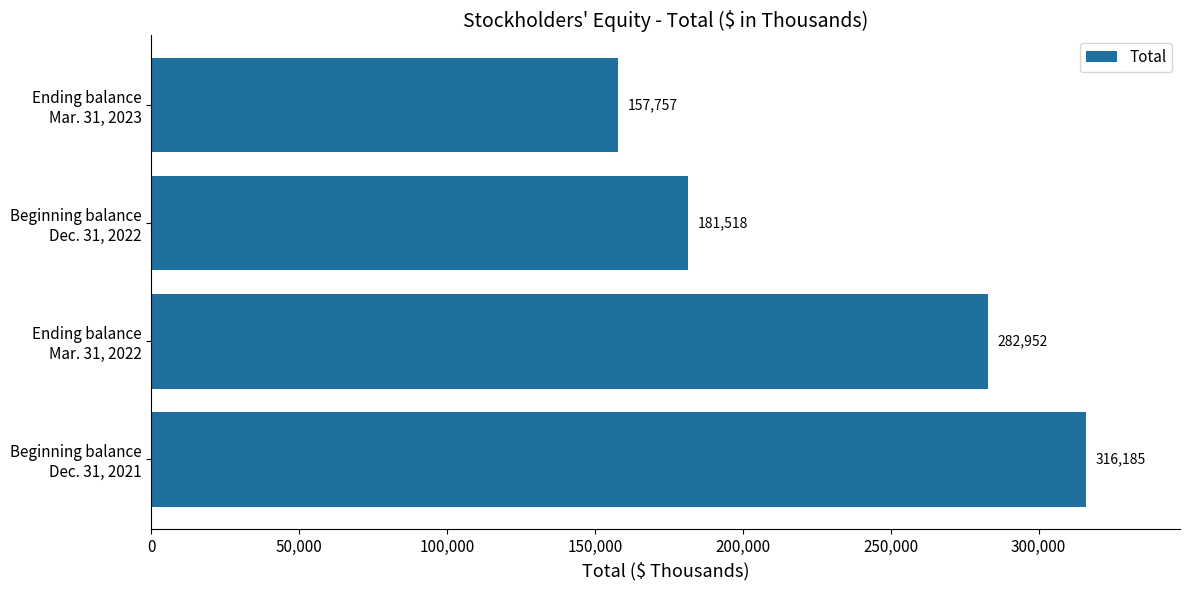

Reading bottom to top, extract all data points from this chart.

316185	282952	181518	157757